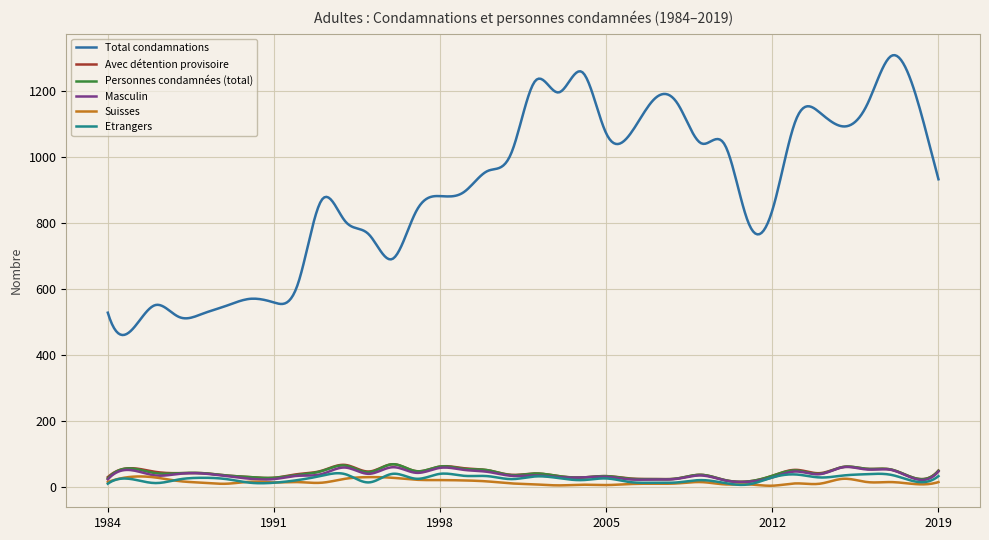

Which series has the largest total across all categories?

Total condamnations